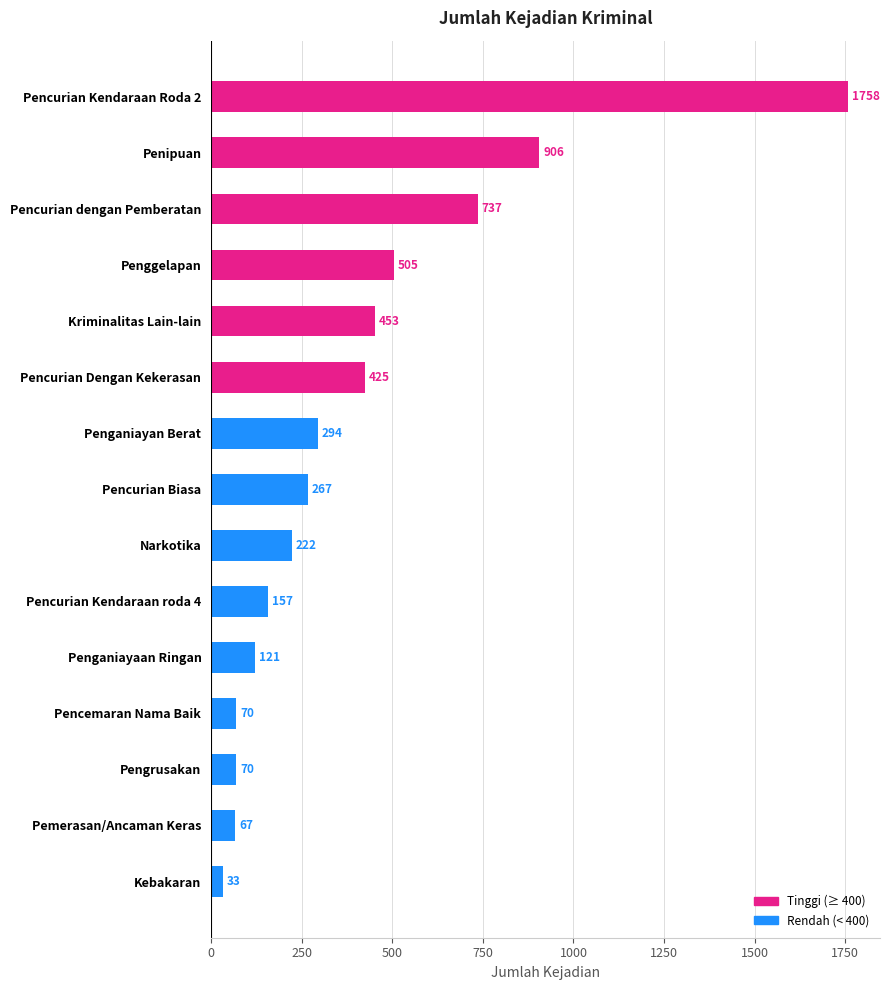

The chart shows a value of 505 at Penggelapan. True or false?

True